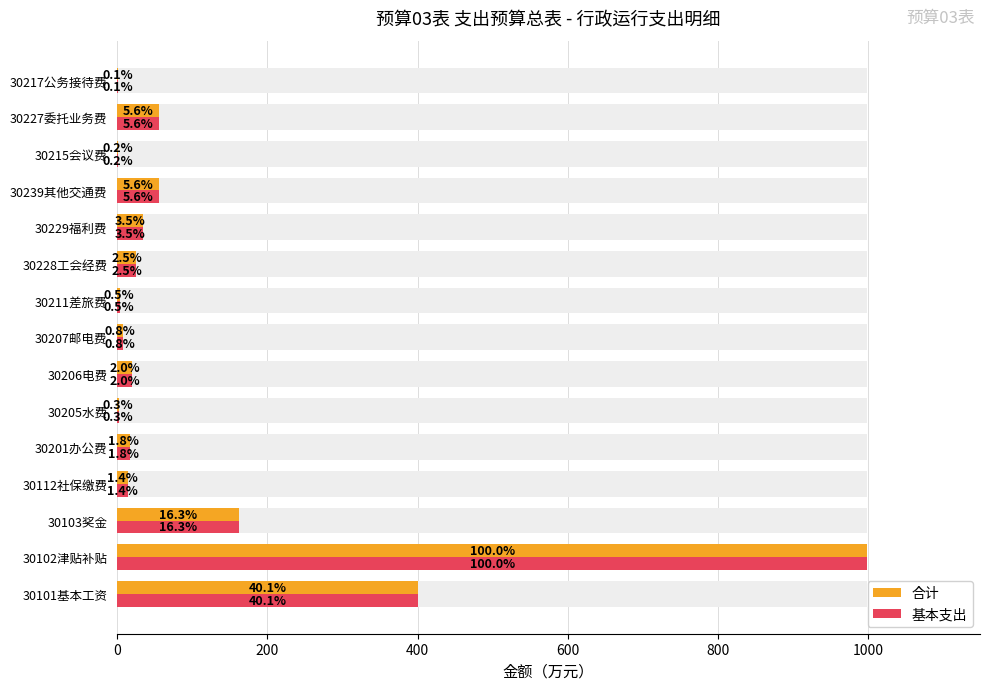

What is the sum of all 合计 values?

1803.4